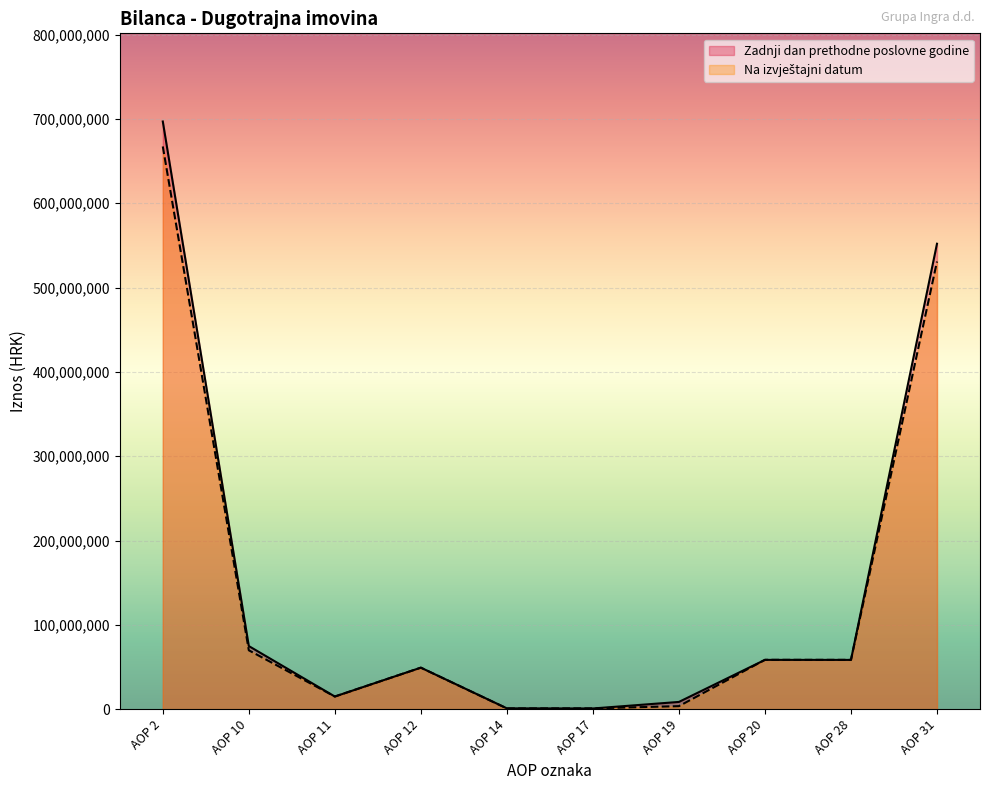

The value of Zadnji dan prethodne poslovne godine at AOP 10 is 28081439. True or false?

False